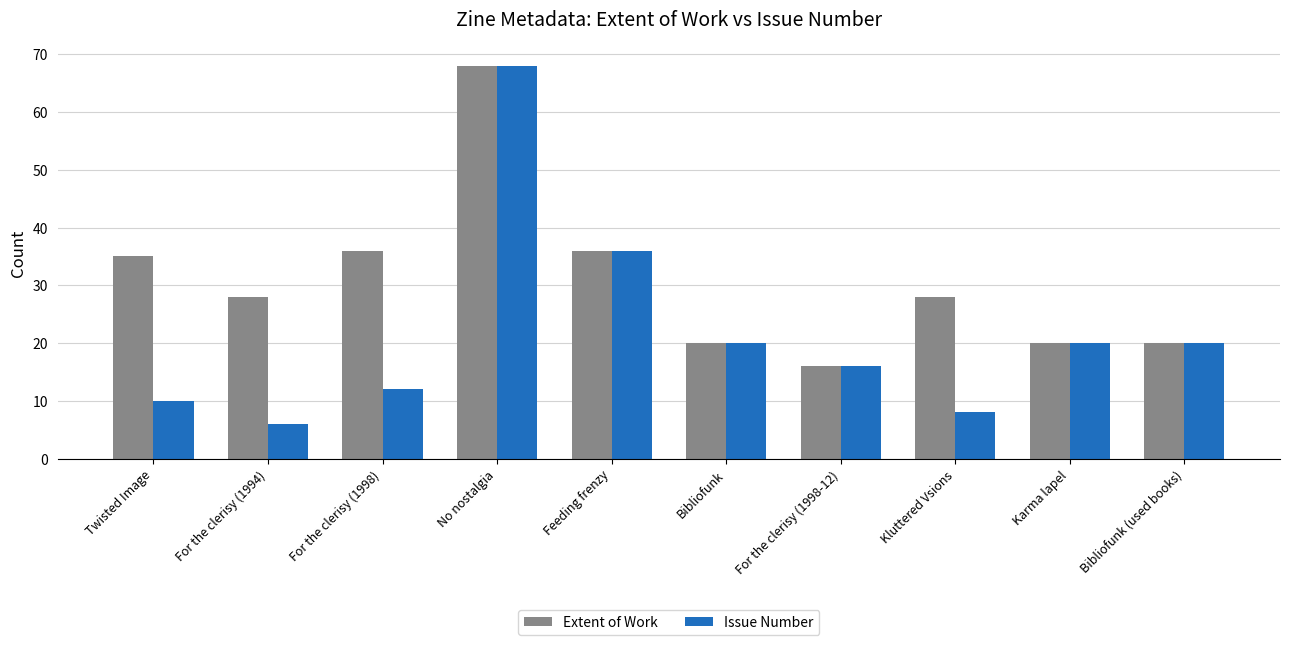

Reading left to right, what are all the values shown in this chart?

Extent of Work: 35	28	36	68	36	20	16	28	20	20
Issue Number: 10	6	12	68	36	20	16	8	20	20